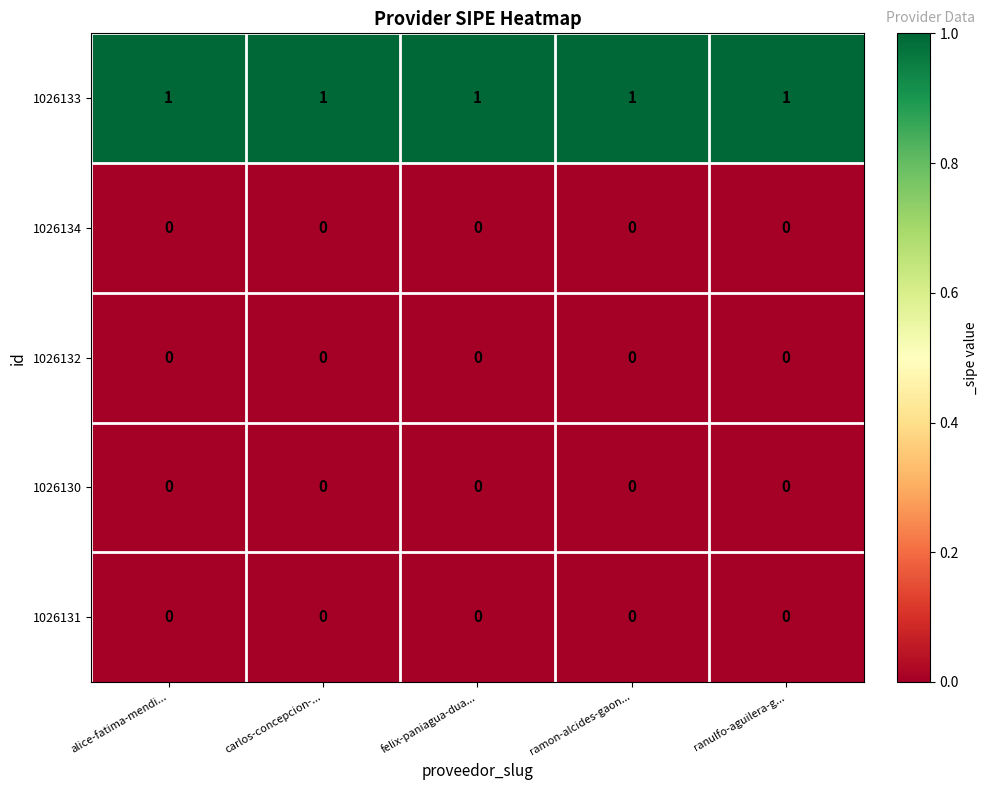

Is it true that 1026132 equals 0 at ranulfo-aguilera-g...?

True